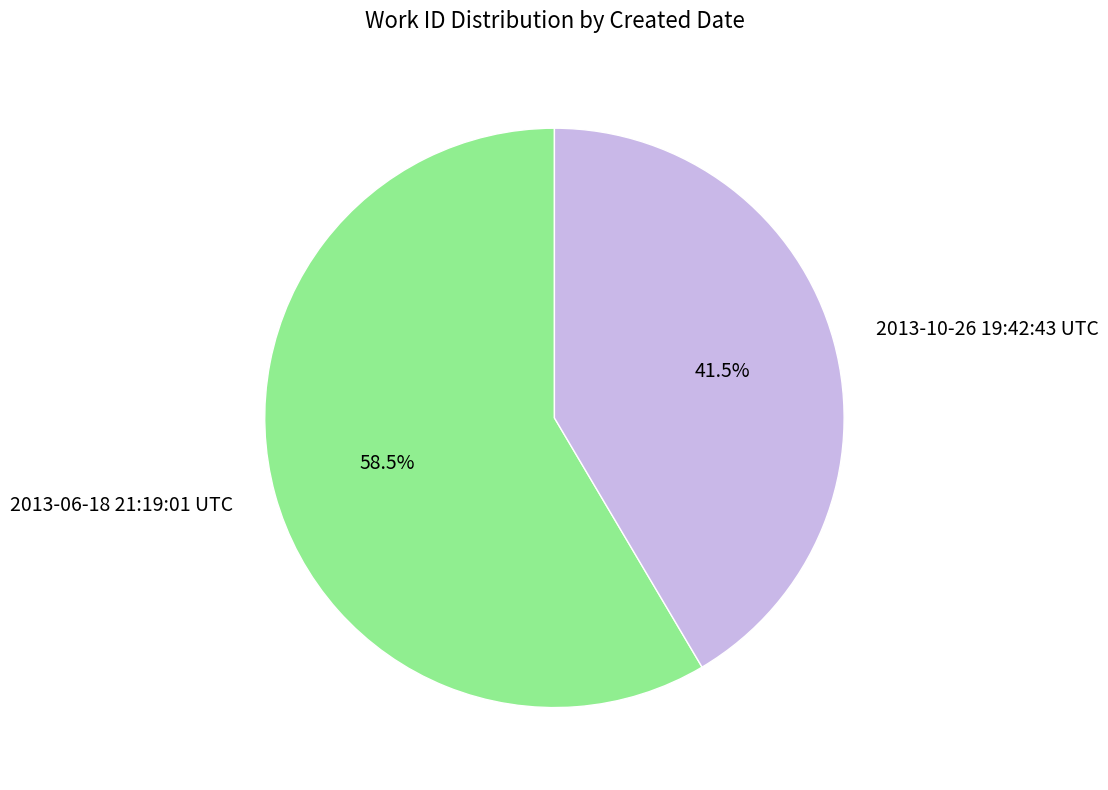

What is the ratio of the value at 2013-06-18 21:19:01 UTC to the value at 2013-10-26 19:42:43 UTC?

1.4